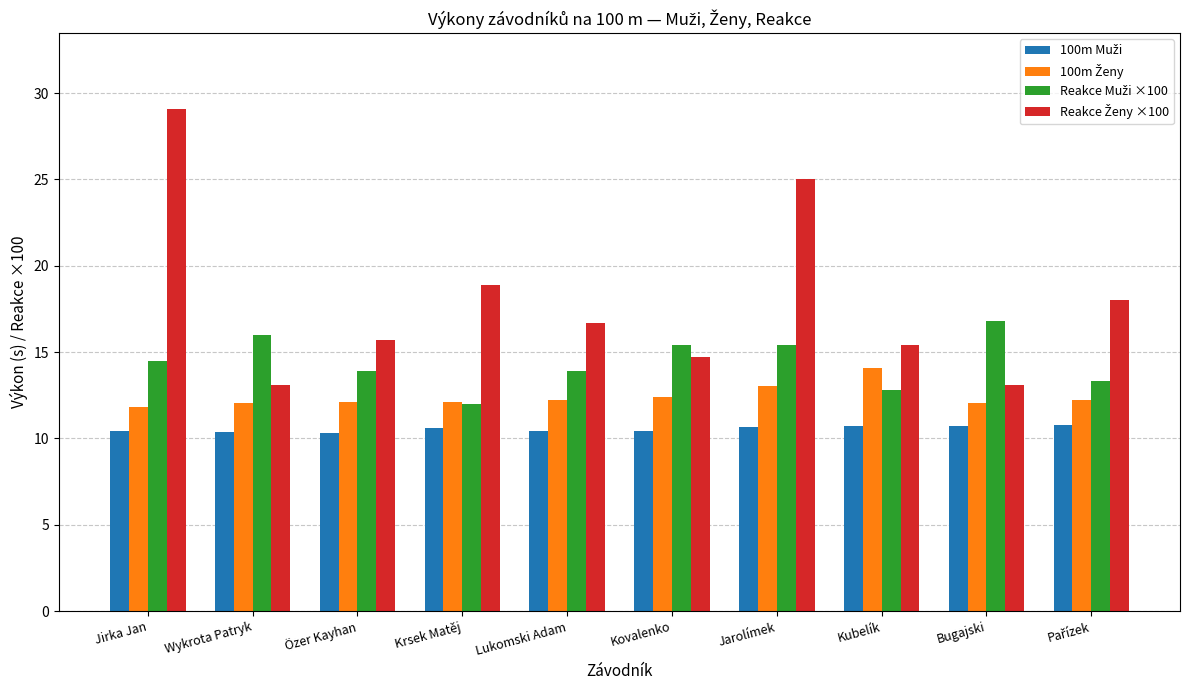

What position from the right is Lukomski Adam?

6